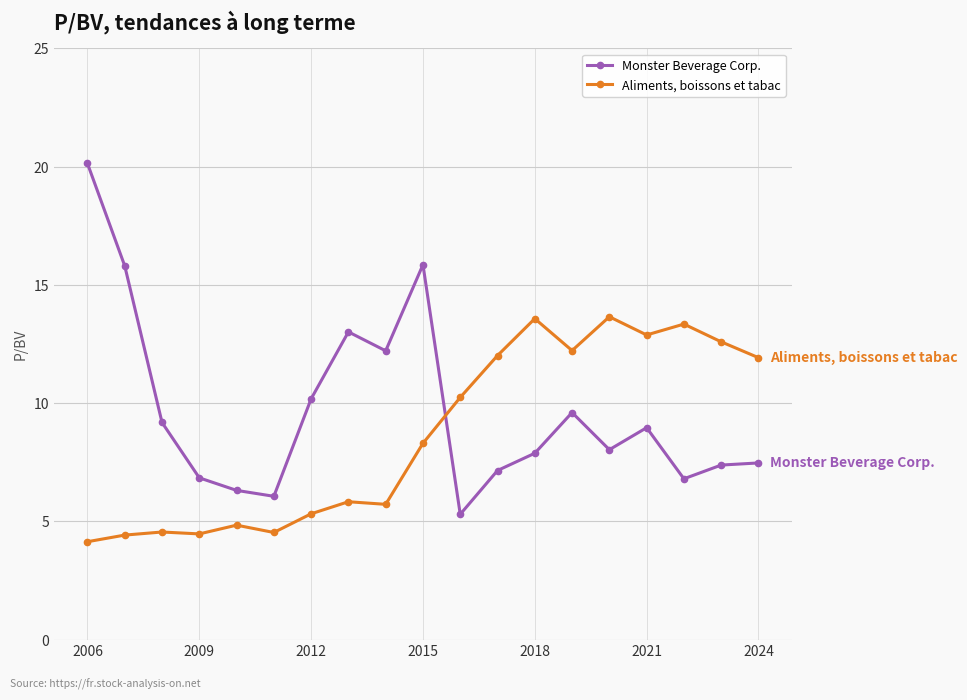

What is the sum of all Monster Beverage Corp. values?

184.1